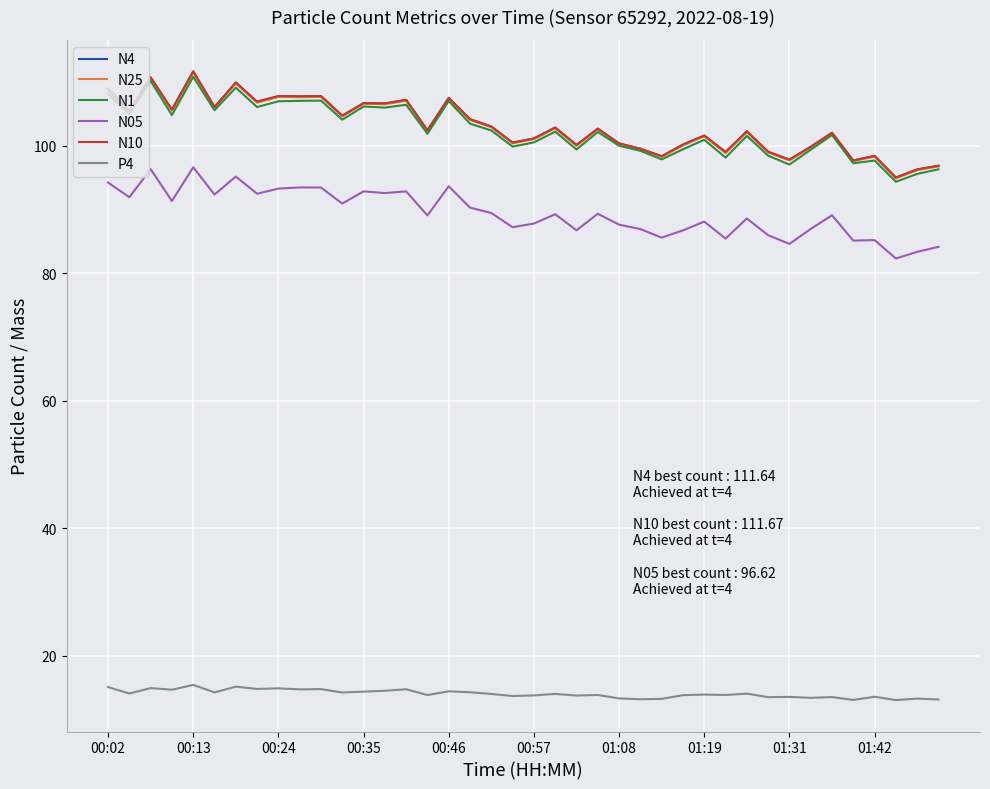

What is the minimum value shown in the chart?

13.1